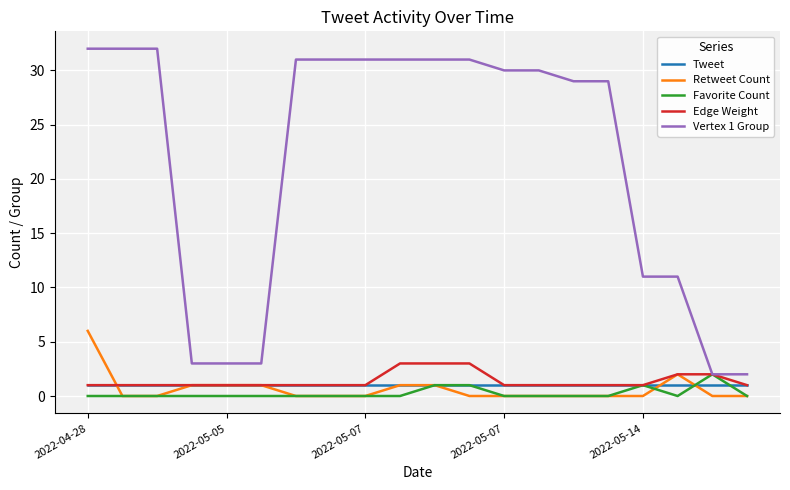

Which series has the widest spread of values?

Vertex 1 Group